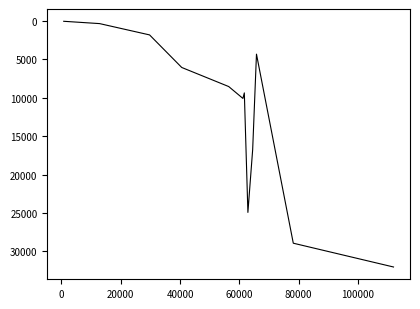

Where is the first local maximum?

60000